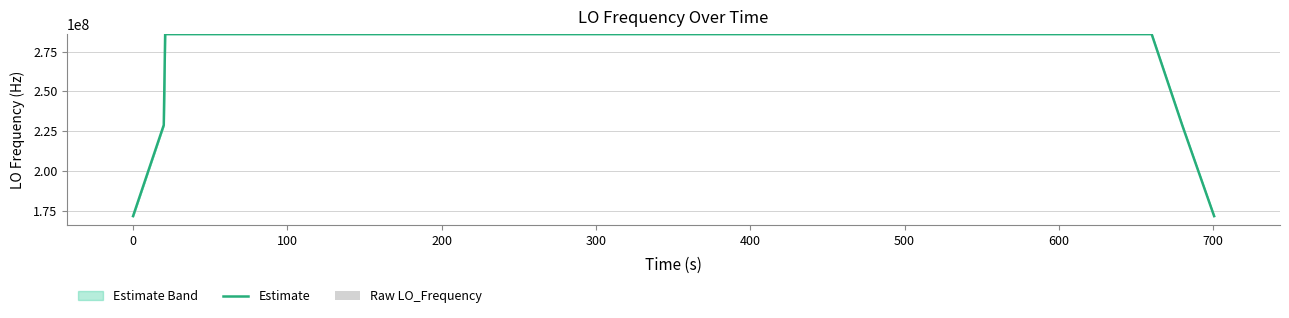

List the series in order of their peak value, highest first.

Estimate, Raw LO_Frequency